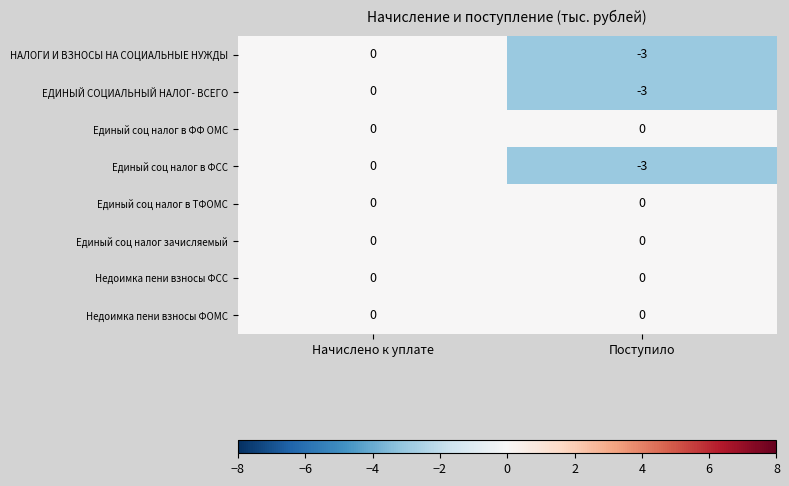

Which label corresponds to the smallest value in the chart?

Поступило